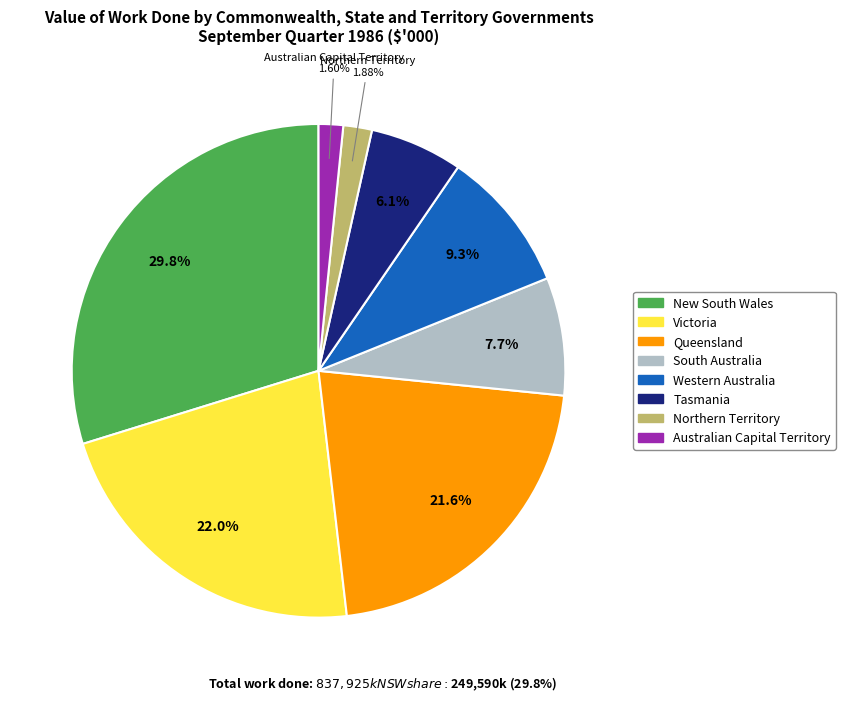

What percentage is NOT represented by Western Australia?

90.7%